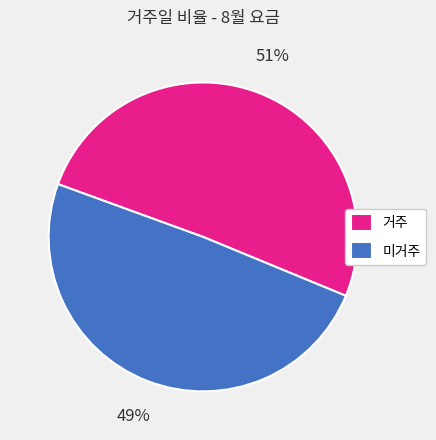

Does any single category account for the majority?

Yes